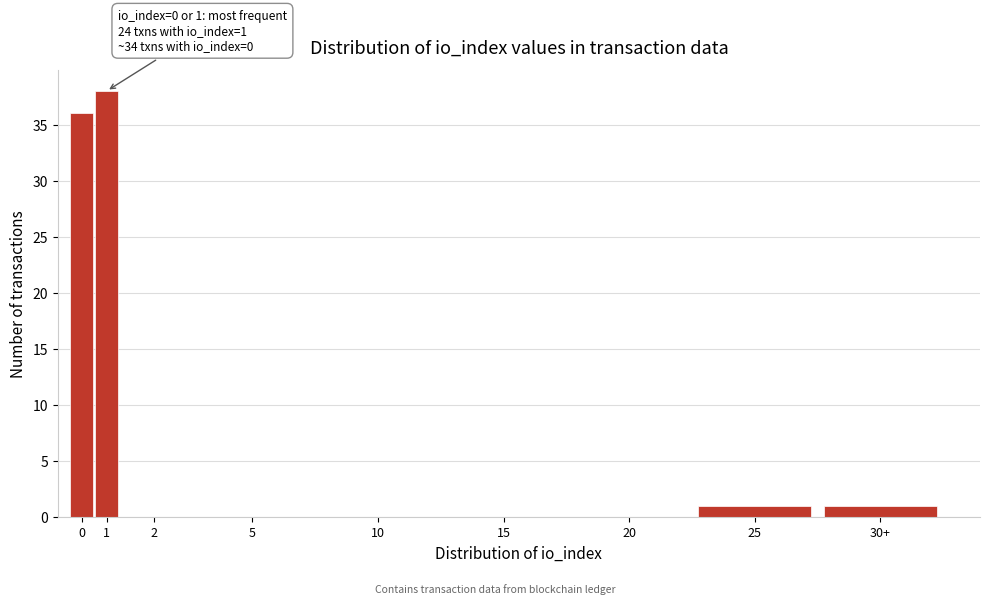

Reading right to left, what are all the values shown in this chart?

30+=1	25=1	20=0	15=0	10=0	5=0	2=0	1=38	0=36